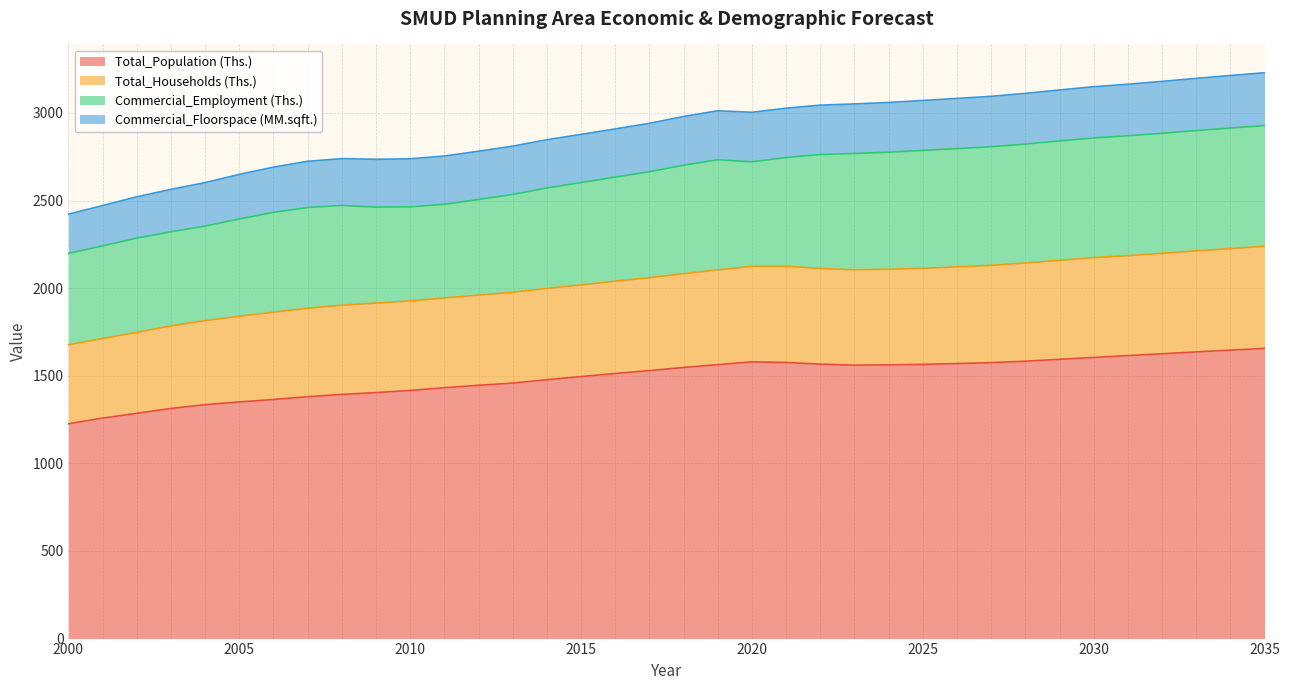

What is the highest value of the Total_Population (Ths.) series?

1655.9